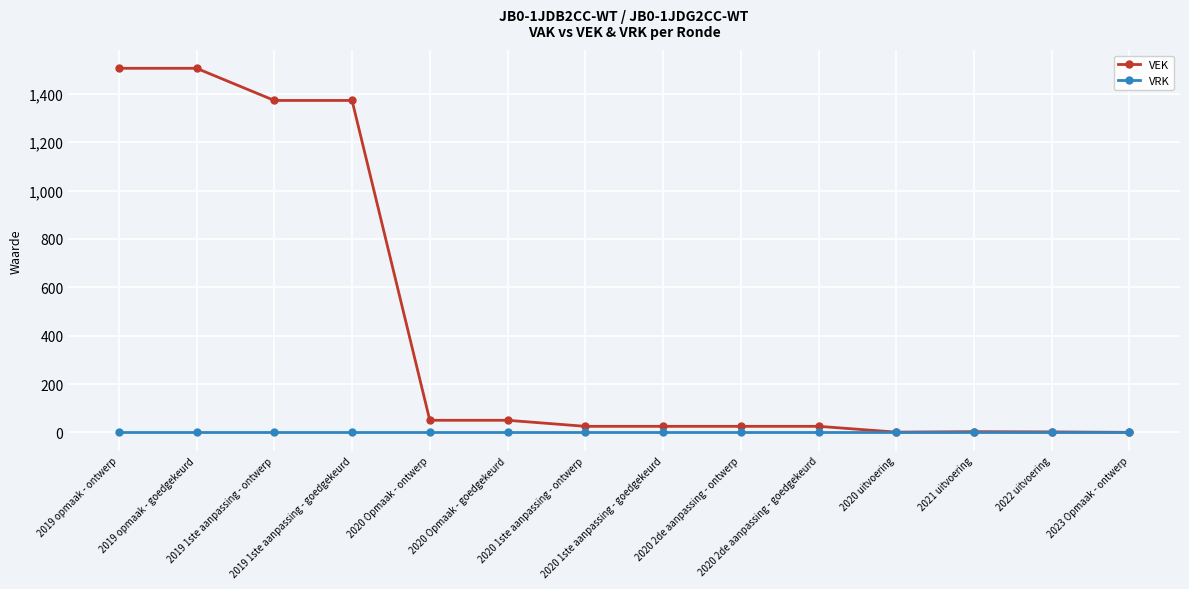

What is the greatest value displayed?

1506